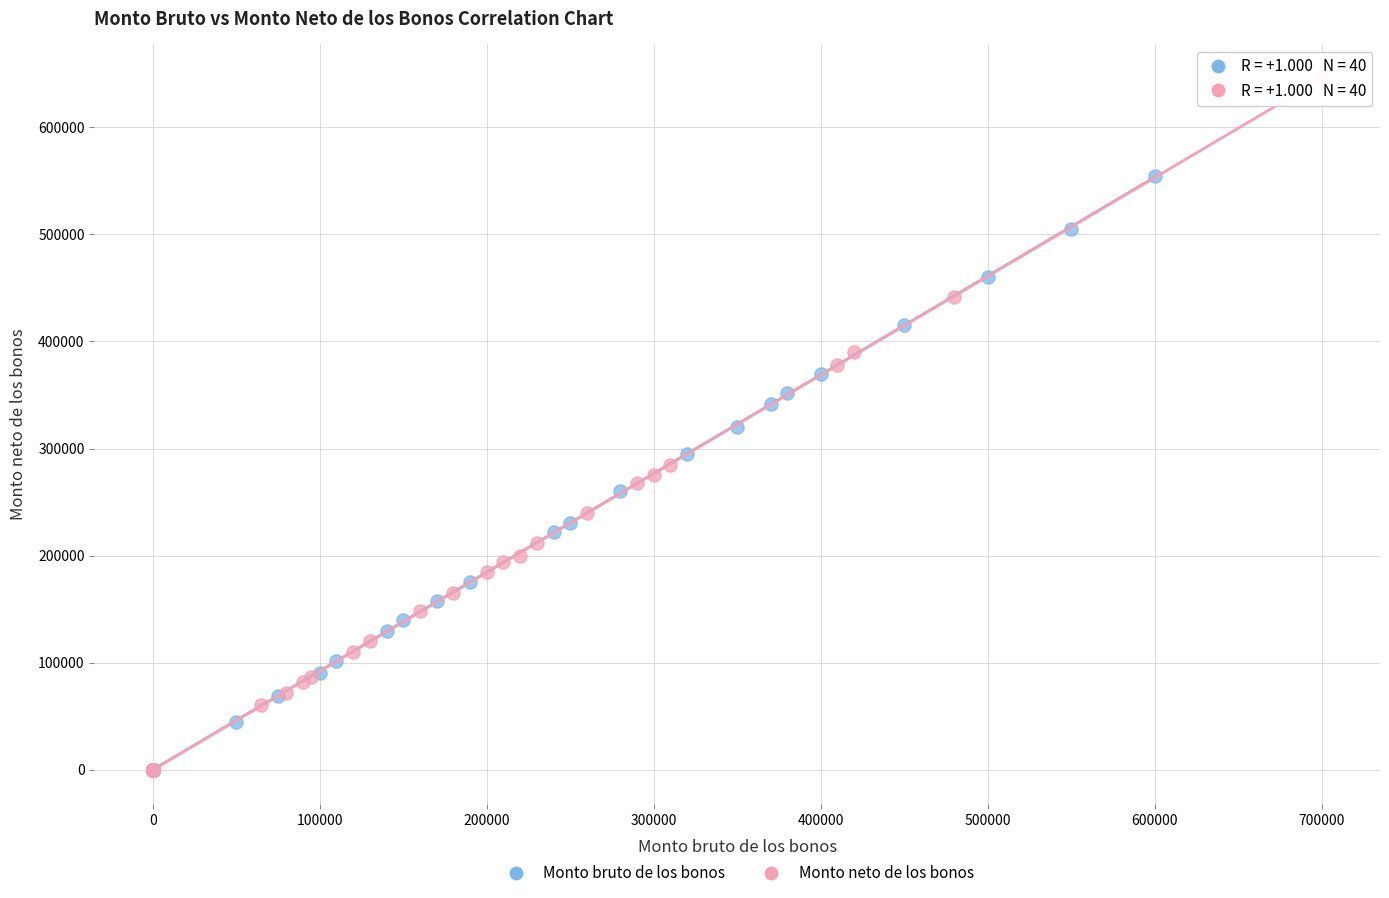

Which series has the widest spread of Y values?

Monto neto de los bonos